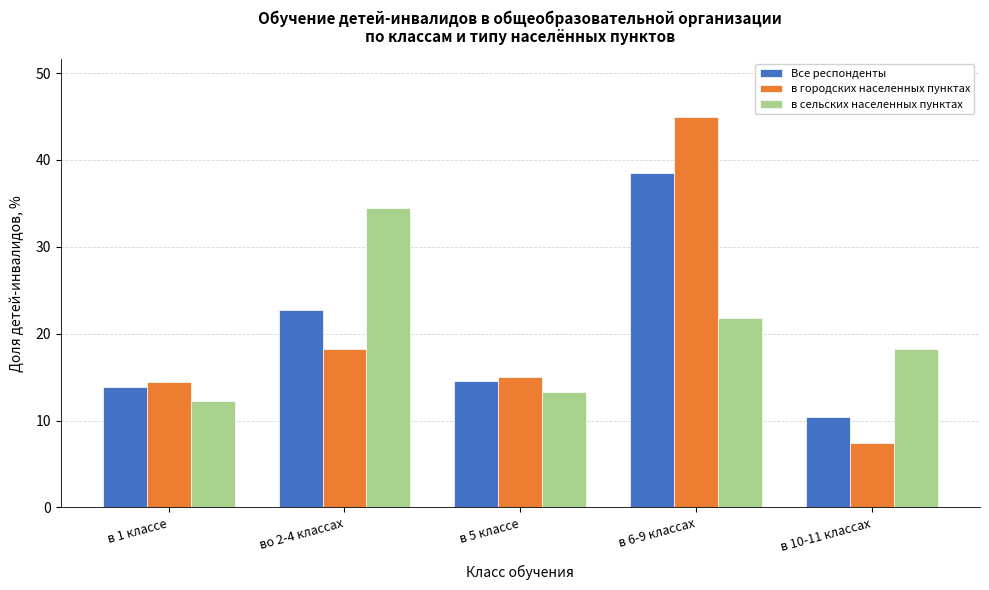

Reading right to left, transcribe all the data shown in this chart.

Все респонденты: в 10-11 классах=10.4	в 6-9 классах=38.5	в 5 классе=14.5	во 2-4 классах=22.7	в 1 классе=13.9
в городских населенных пунктах: в 10-11 классах=7.4	в 6-9 классах=44.9	в 5 классе=15.0	во 2-4 классах=18.2	в 1 классе=14.5
в сельских населенных пунктах: в 10-11 классах=18.2	в 6-9 классах=21.8	в 5 классе=13.3	во 2-4 классах=34.4	в 1 классе=12.2